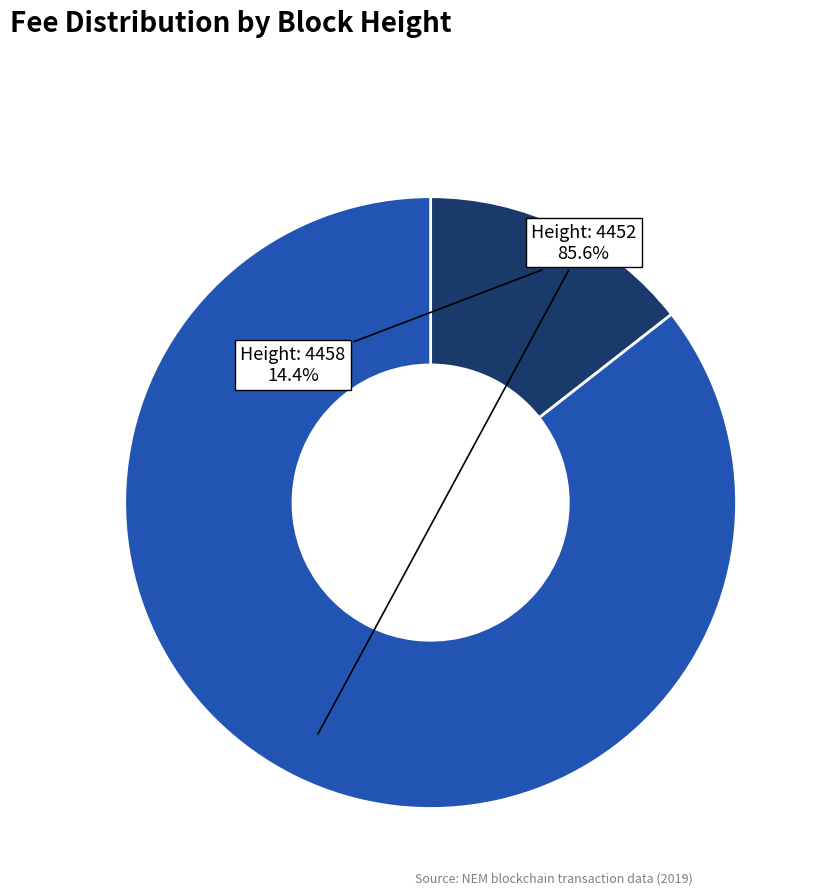

Is there a majority slice in this chart?

Yes